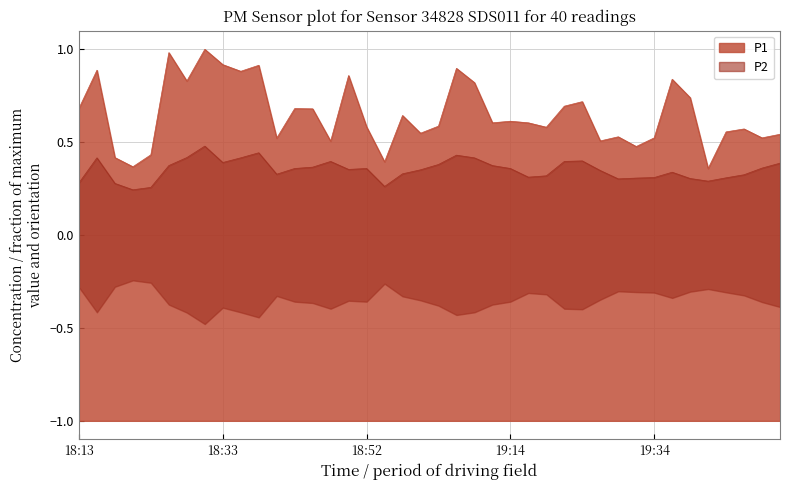

What is the label of the 27th point from the right?

18:45